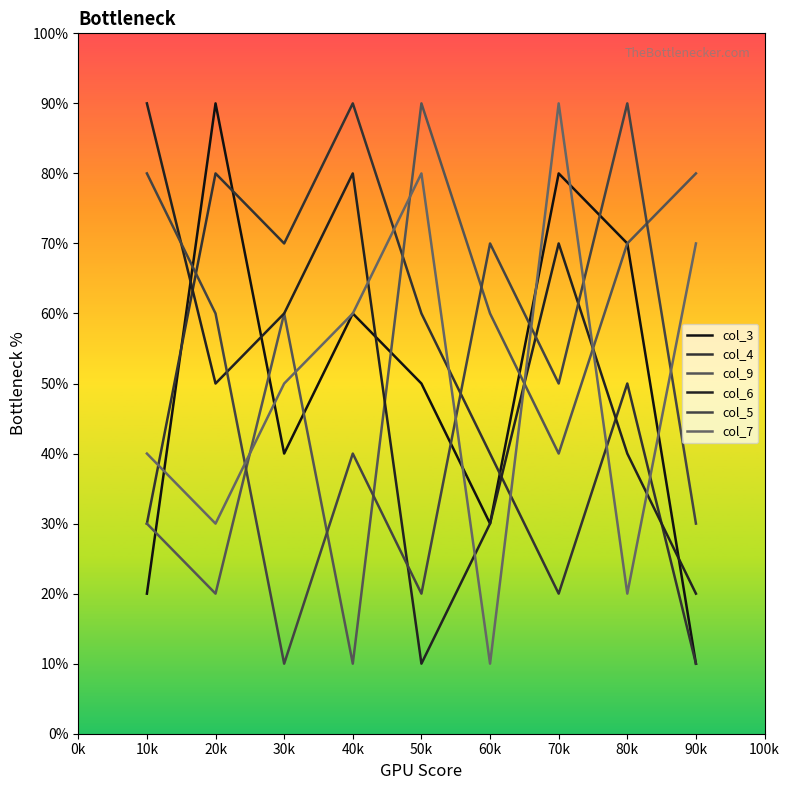

After their last crossing, which series has the higher values: col_4 or col_6?

col_6